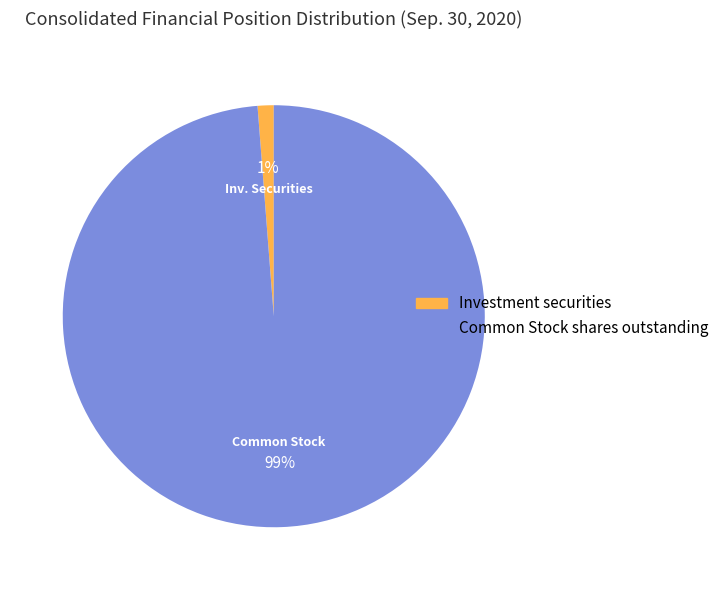

Is there a majority slice in this chart?

Yes